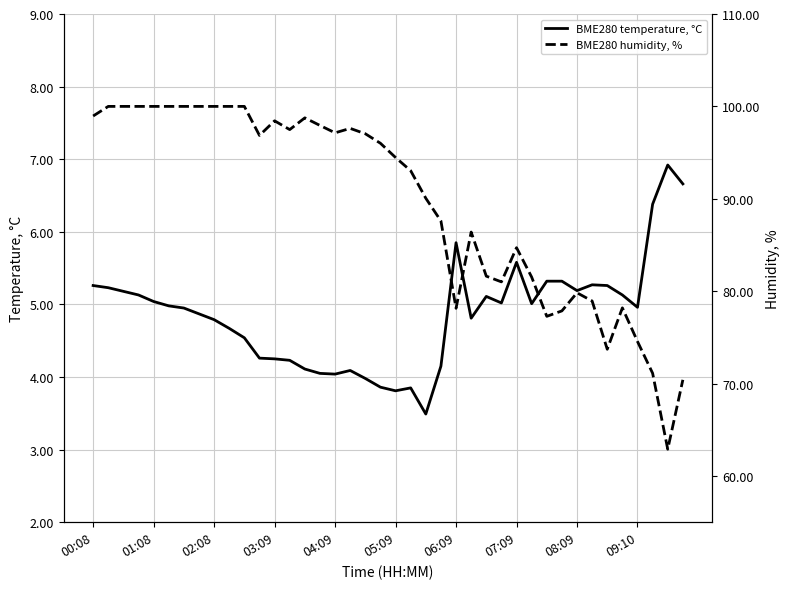

At how many categories does at least one series exceed 88?

23